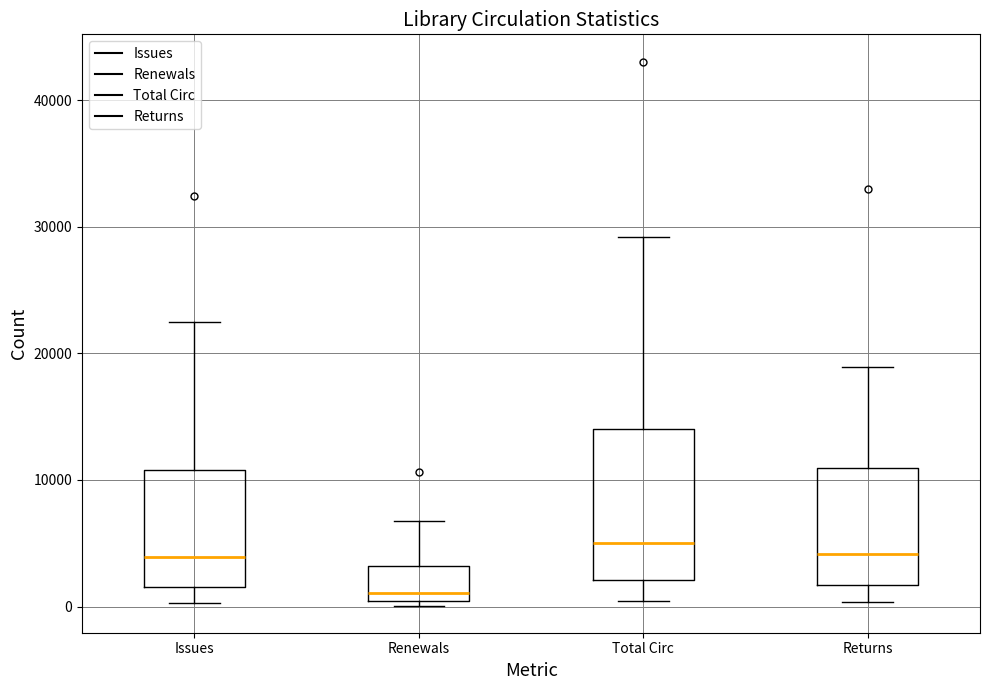

Reading left to right, transcribe this box plot: for each box, give where its median line is, the range the box spans, and where its two whiskers end, as read against the y-axis. The values are not printed on the chart, so give them approximately, as read against the axis.

Issues: median 4000, box 2000 to 11000, whiskers 0 to 22000
Renewals: median 1000, box 0 to 3000, whiskers 0 (just below the box's lower edge) to 7000
Total Circ: median 5000, box 2000 to 14000, whiskers 0 to 29000
Returns: median 4000, box 2000 to 11000, whiskers 0 to 19000